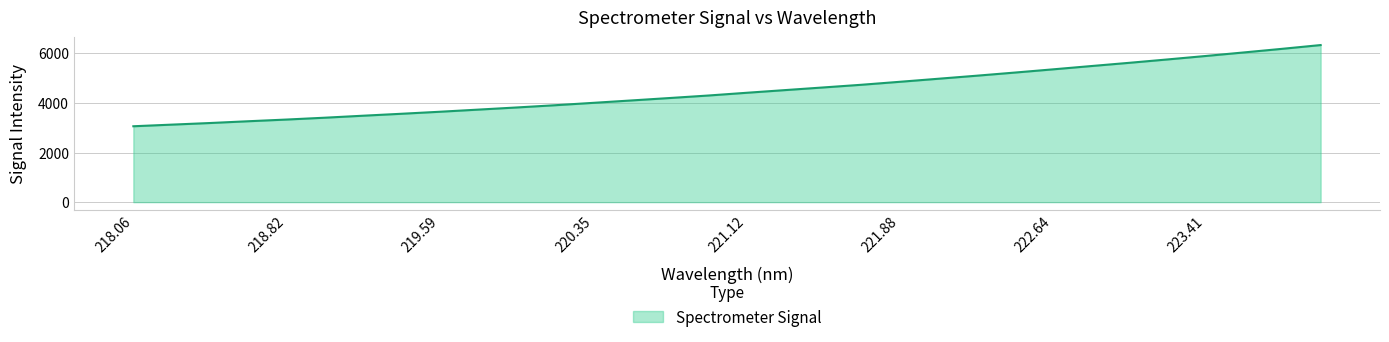

How many lines are shown in the chart?

1